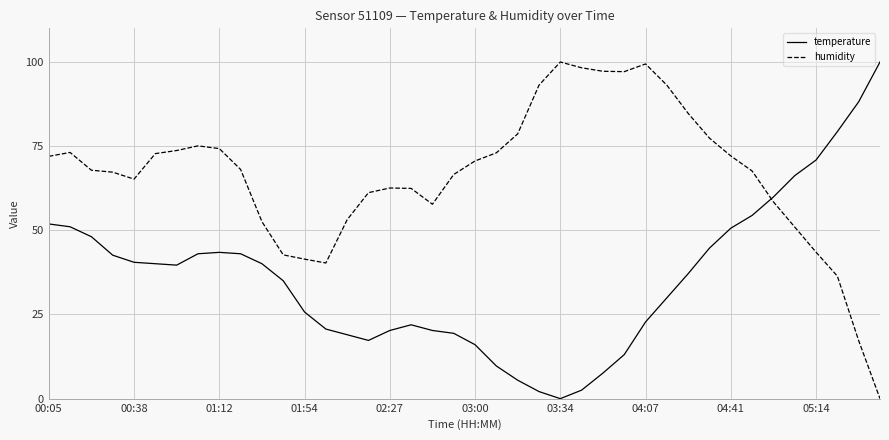

Which series has the largest total across all categories?

humidity